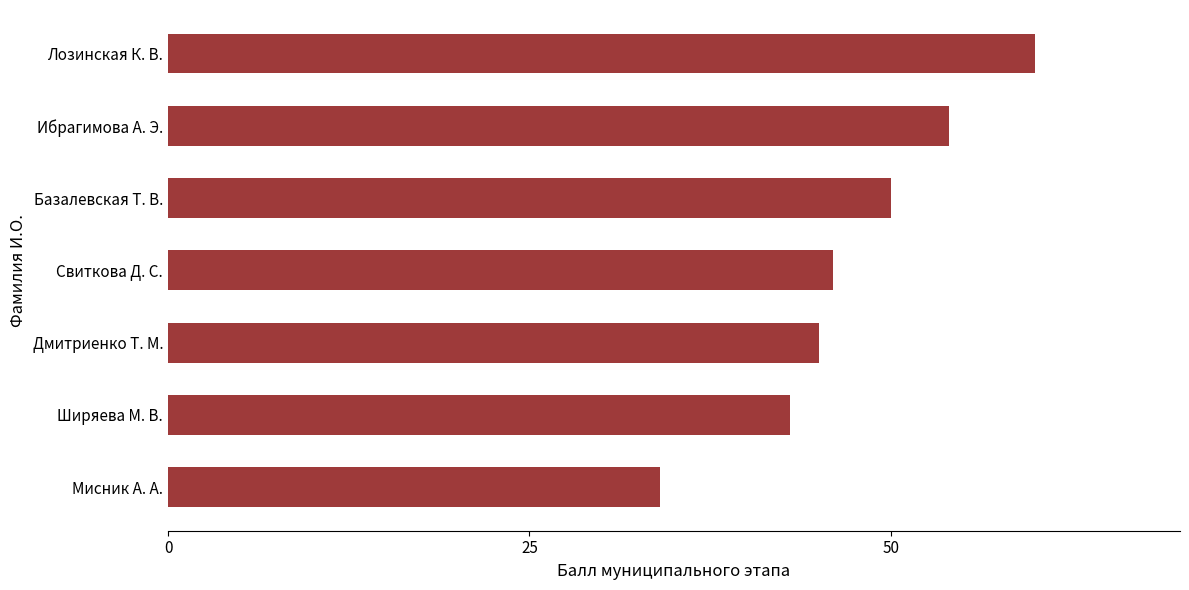

The chart shows a value of 50 at Базалевская Т. В.. True or false?

True